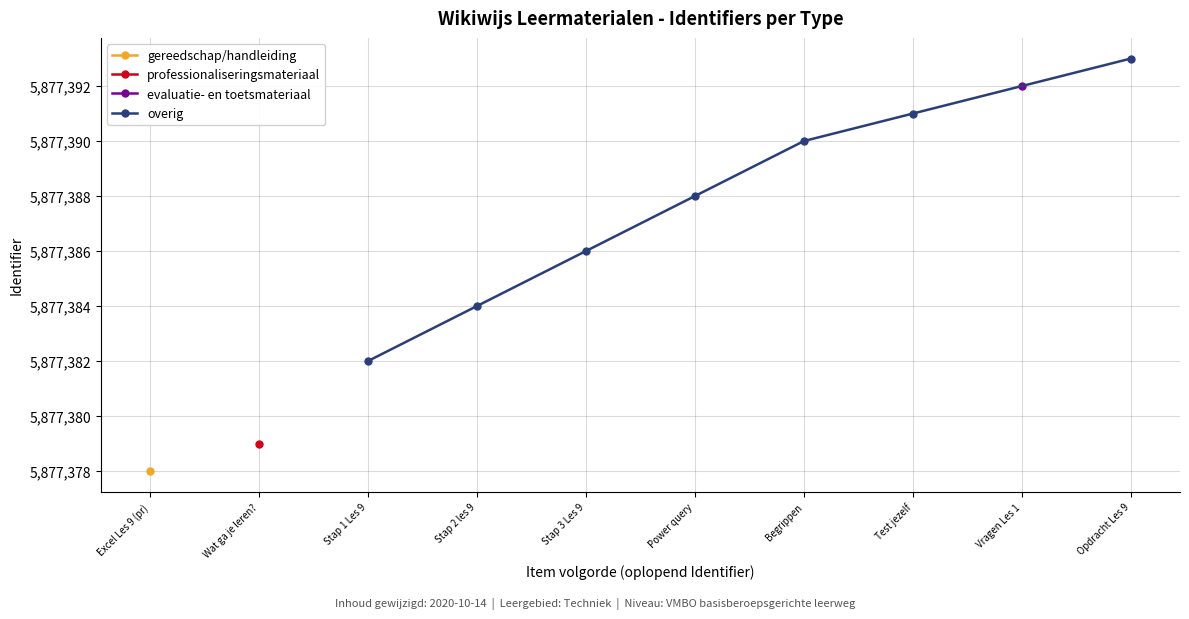

True or false: overig has more than 2 points higher than both neighbors.

False